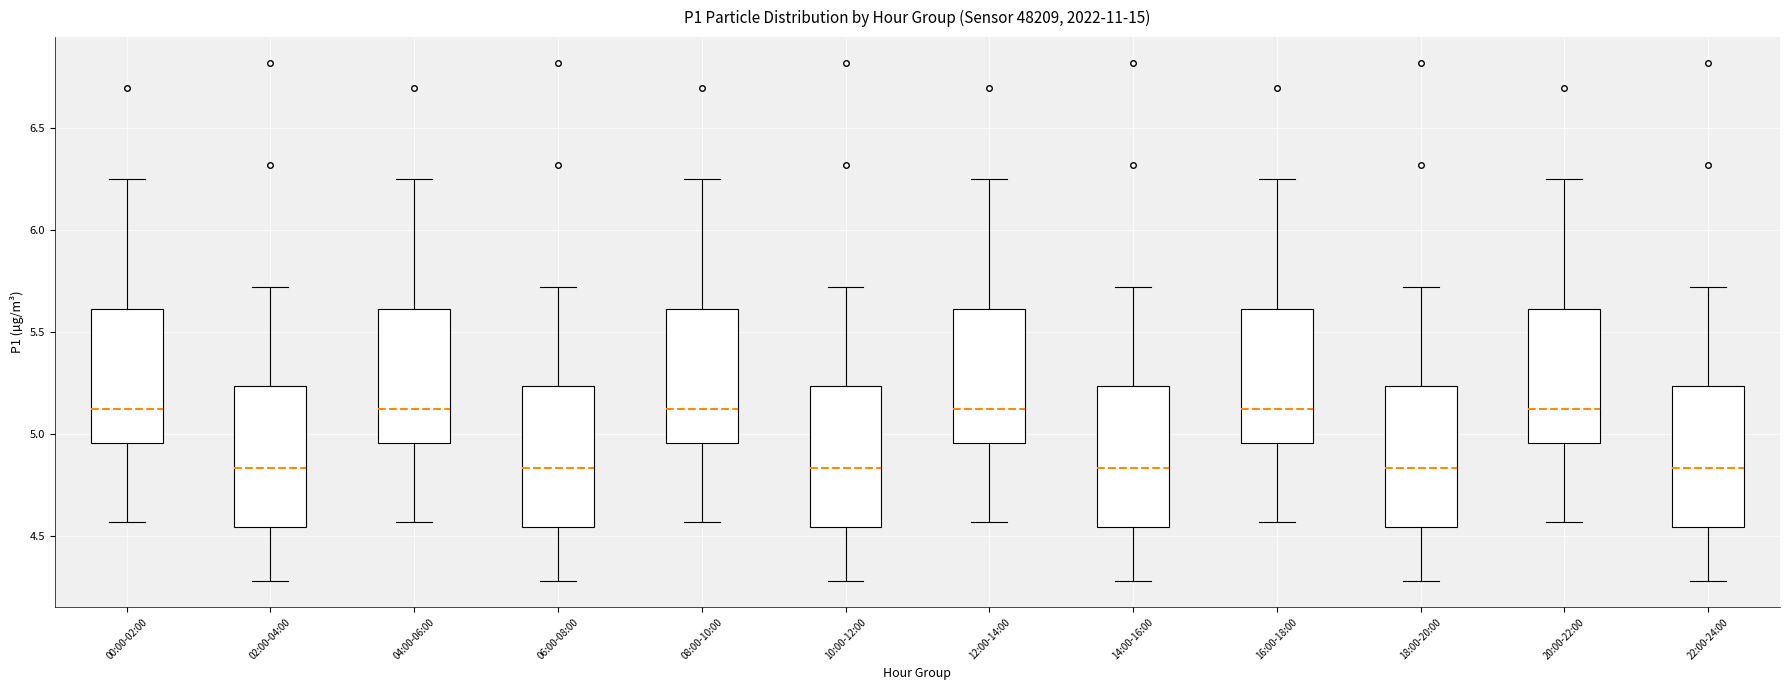

Reading left to right, read every box against the y-axis: the position of its median line, the range the box covers, and the ends of its whiskers. The values are not printed on the chart, so give them approximately, as read against the axis.

00:00-02:00: median 5.15, box 4.95 to 5.60, whiskers 4.55 to 6.25
02:00-04:00: median 4.85, box 4.55 to 5.25, whiskers 4.30 to 5.70
04:00-06:00: median 5.15, box 4.95 to 5.60, whiskers 4.55 to 6.25
06:00-08:00: median 4.85, box 4.55 to 5.25, whiskers 4.30 to 5.70
08:00-10:00: median 5.15, box 4.95 to 5.60, whiskers 4.55 to 6.25
10:00-12:00: median 4.85, box 4.55 to 5.25, whiskers 4.30 to 5.70
12:00-14:00: median 5.15, box 4.95 to 5.60, whiskers 4.55 to 6.25
14:00-16:00: median 4.85, box 4.55 to 5.25, whiskers 4.30 to 5.70
16:00-18:00: median 5.15, box 4.95 to 5.60, whiskers 4.55 to 6.25
18:00-20:00: median 4.85, box 4.55 to 5.25, whiskers 4.30 to 5.70
20:00-22:00: median 5.15, box 4.95 to 5.60, whiskers 4.55 to 6.25
22:00-24:00: median 4.85, box 4.55 to 5.25, whiskers 4.30 to 5.70